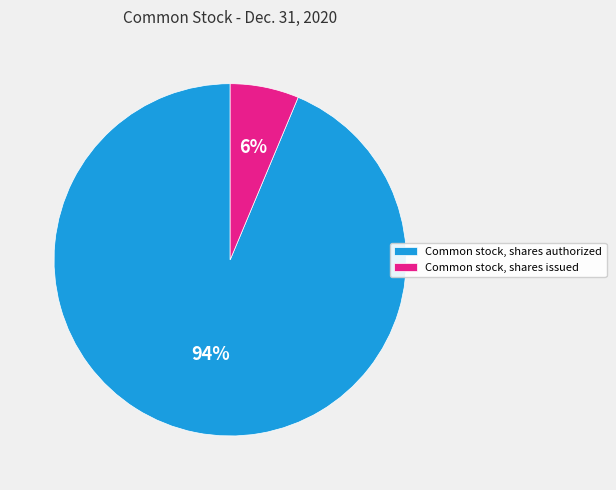

Rank the categories by value from highest to lowest.

Common stock, shares authorized, Common stock, shares issued